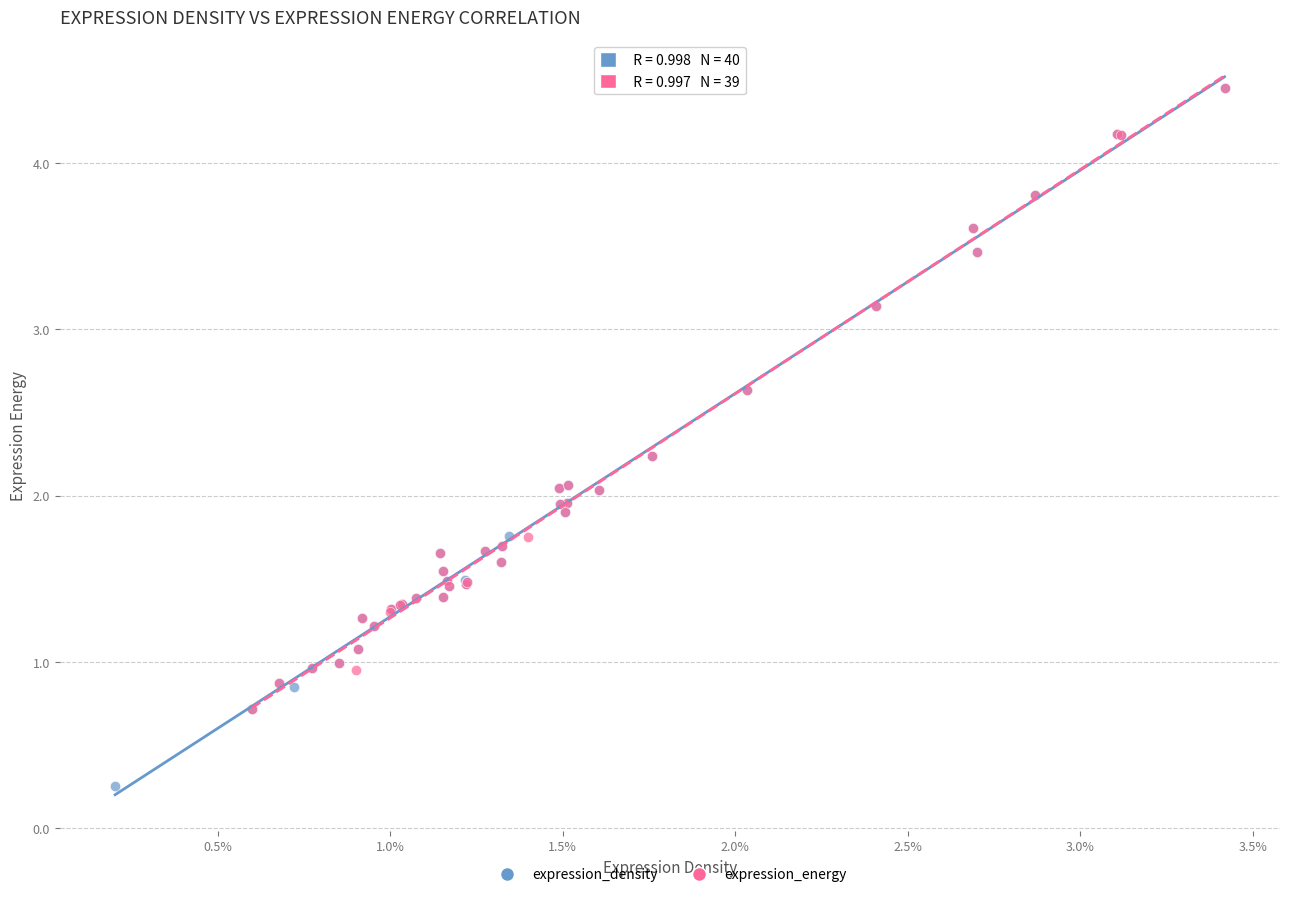

Which series reaches the minimum Y coordinate?

expression_density